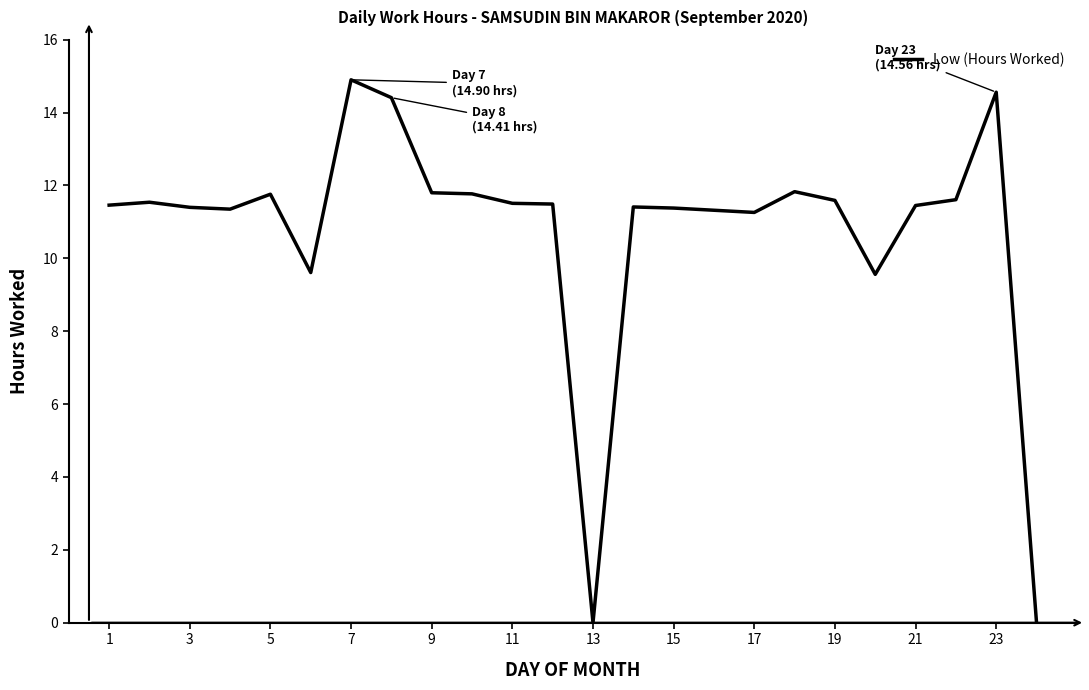

What is the maximum value shown in the chart?

14.9